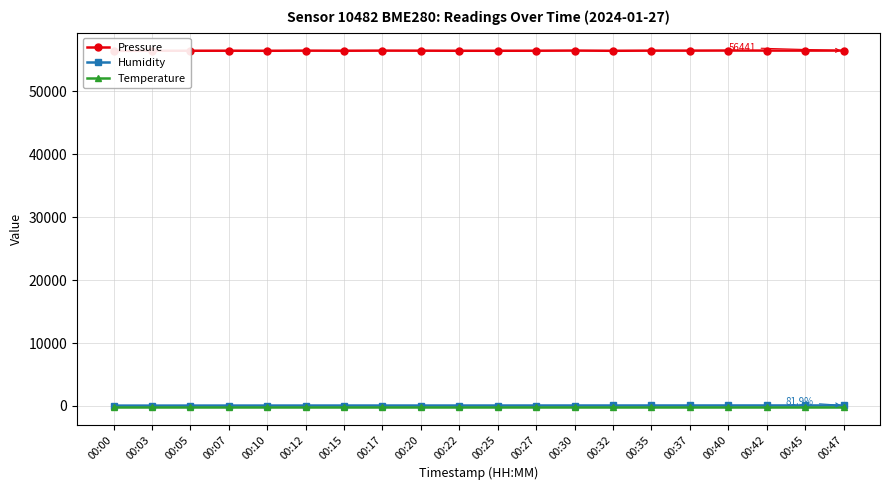

Between 00:12 and 00:25, which is larger?

00:12